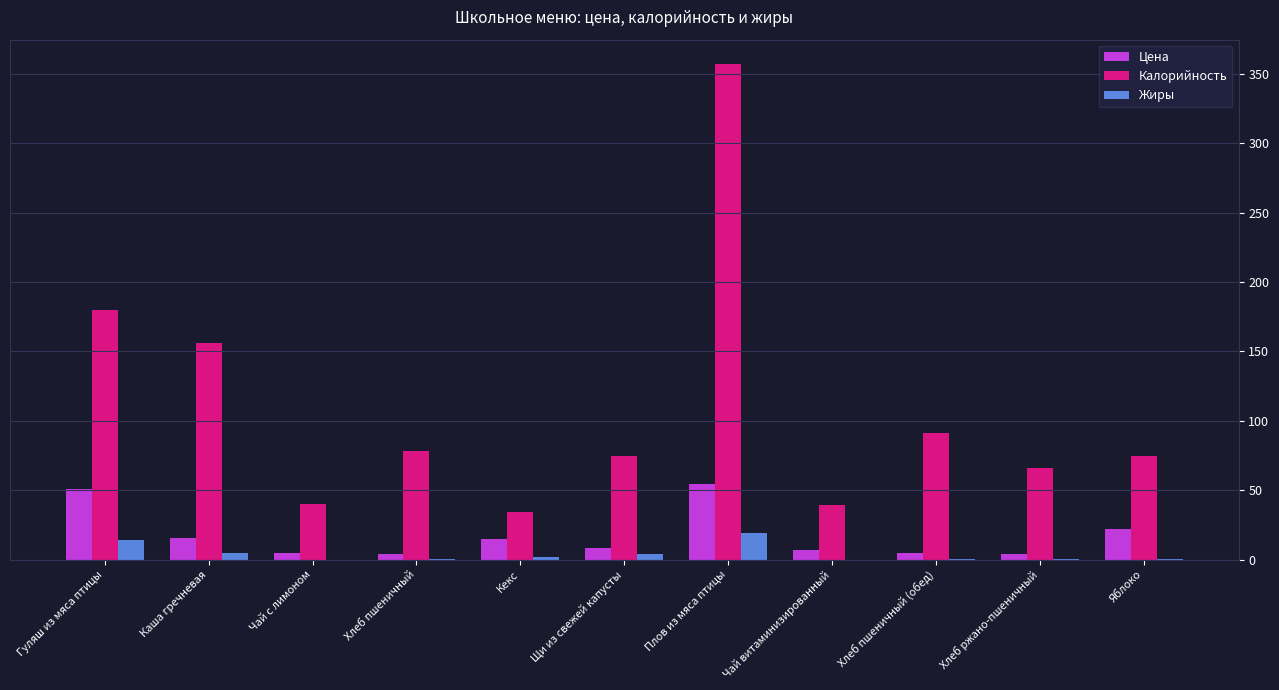

What is the total value across all series at Чай с лимоном?

44.4